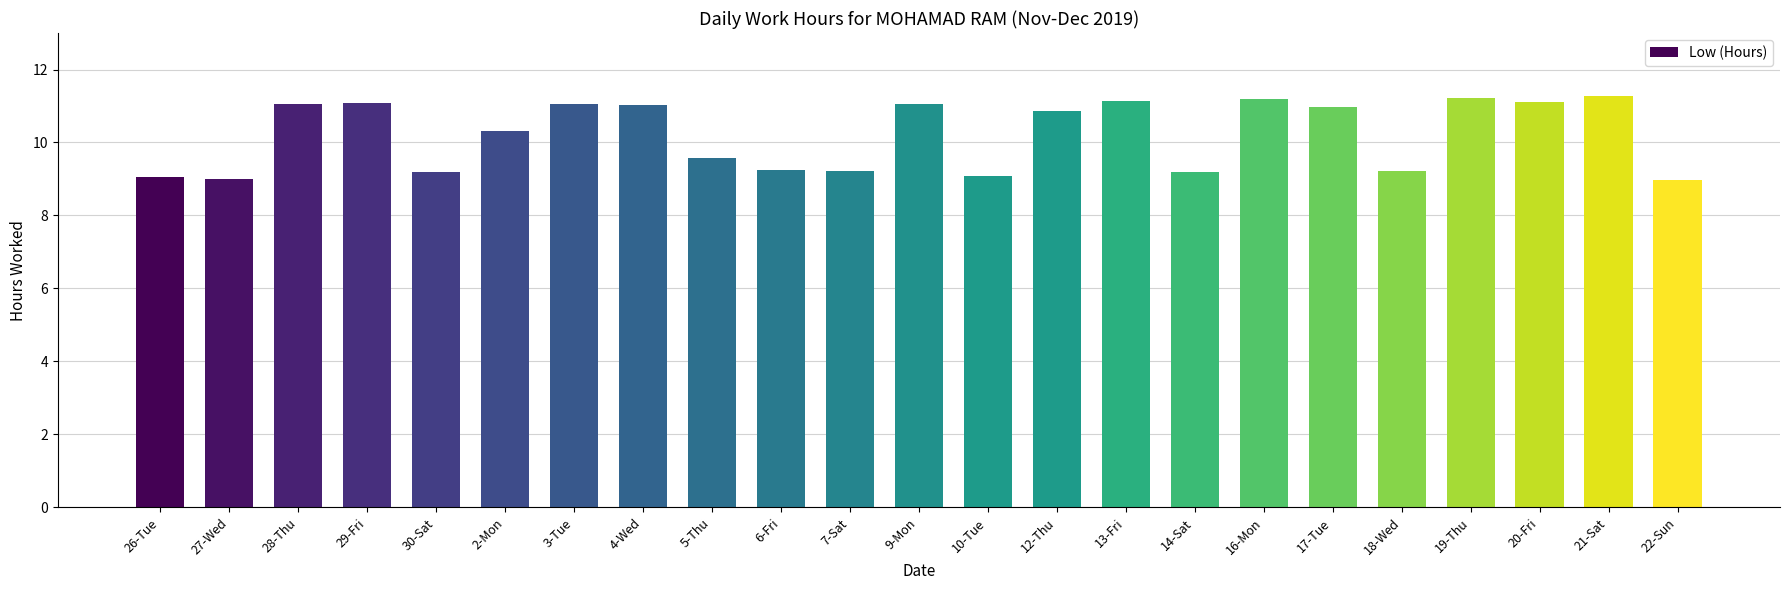

How many values are below 10?

10